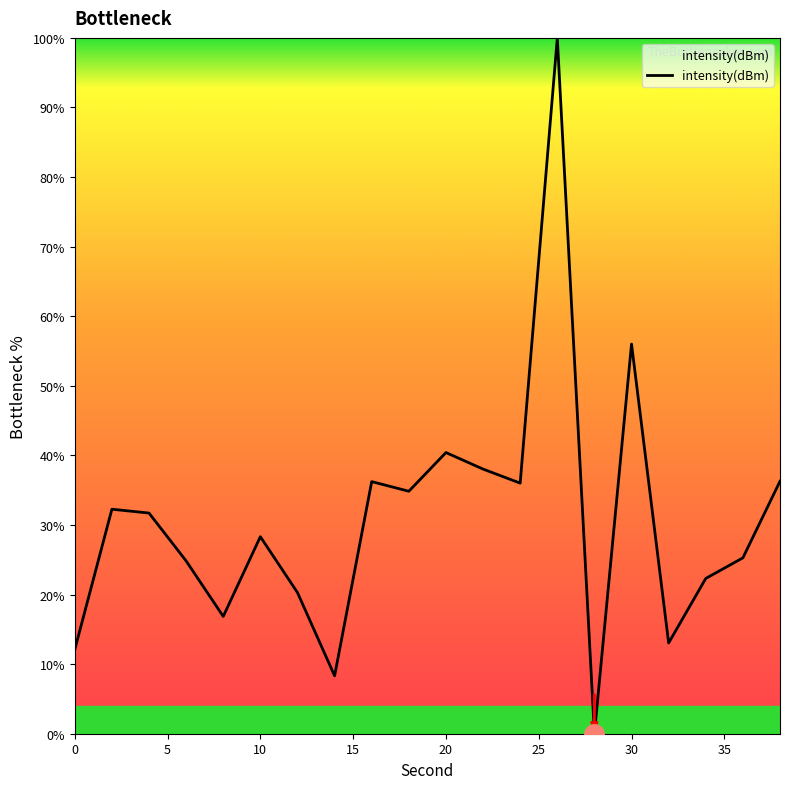

What is the difference between the maximum and minimum values?

100.0